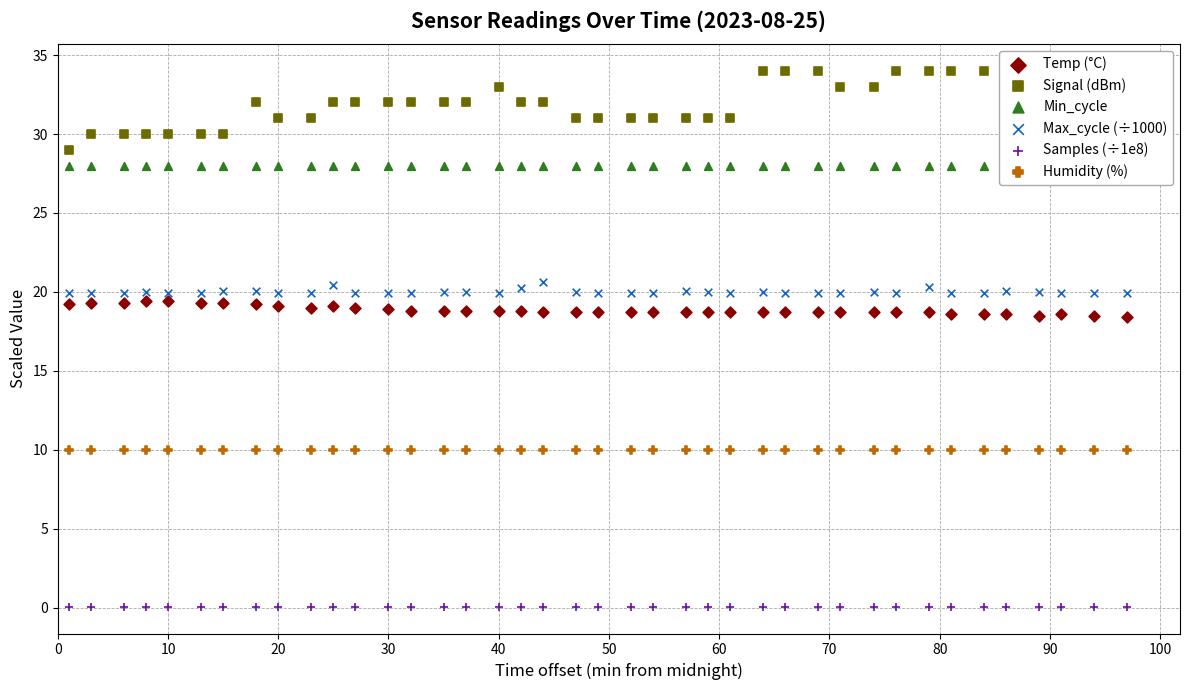

Which series has the largest total across all categories?

Signal (dBm)